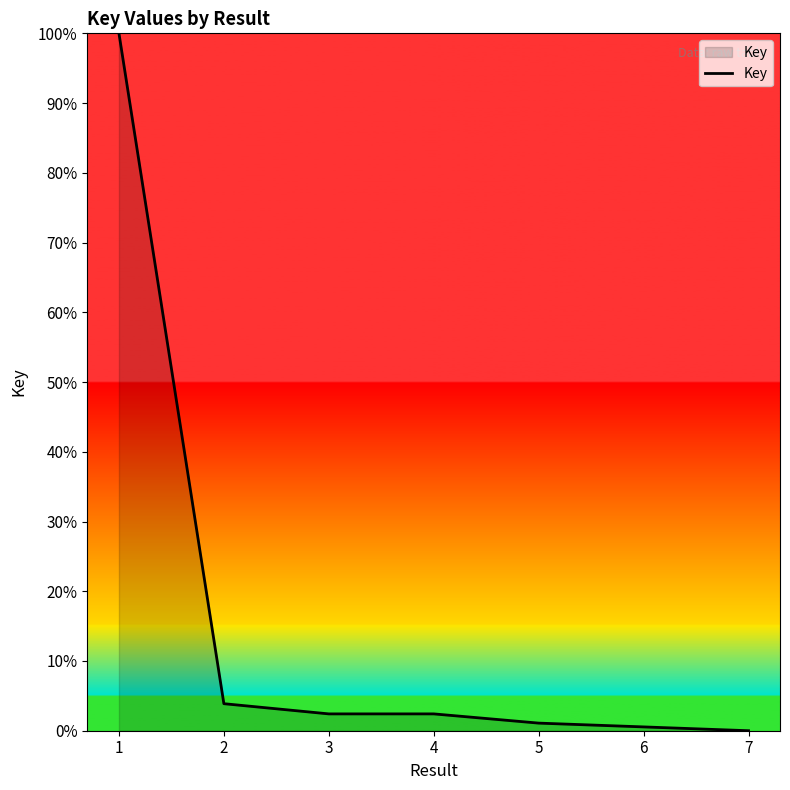

Which has a higher value, 1 or 6?

1